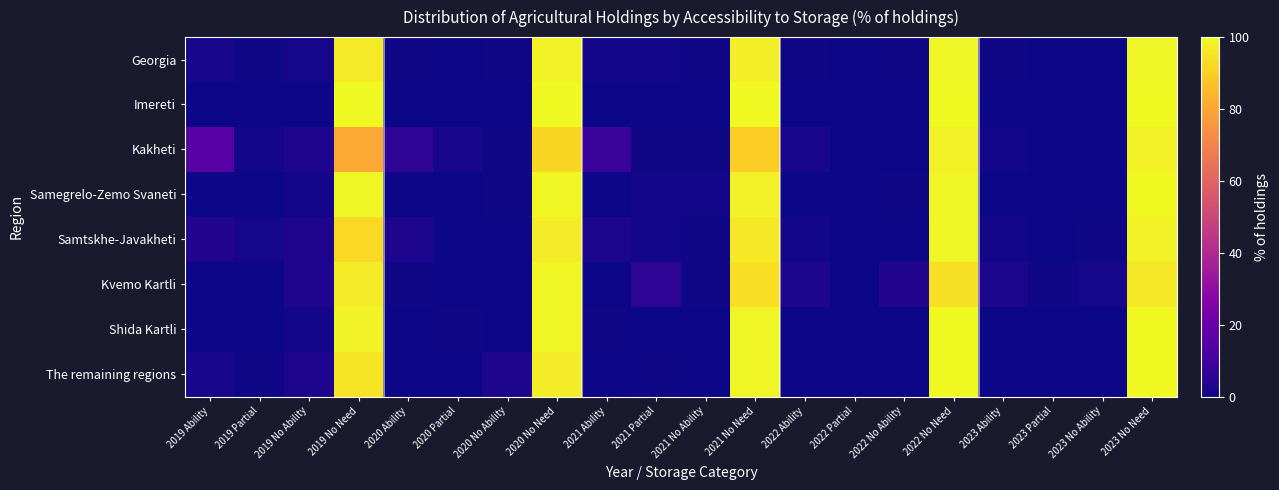

What is the spread (max minus min) of values at 2019 Partial?

1.2